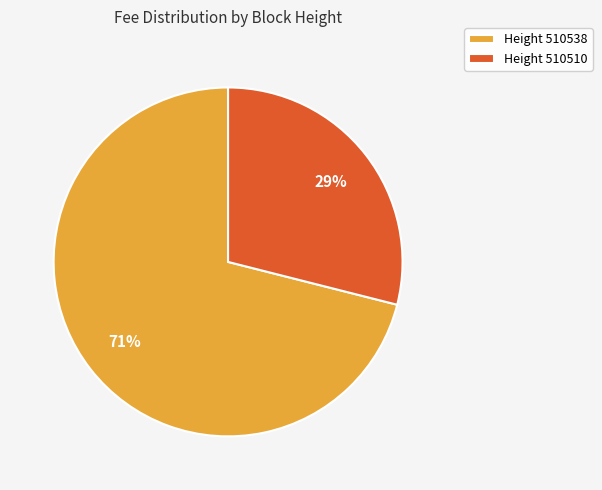

Which category accounts for the majority?

Height 510538